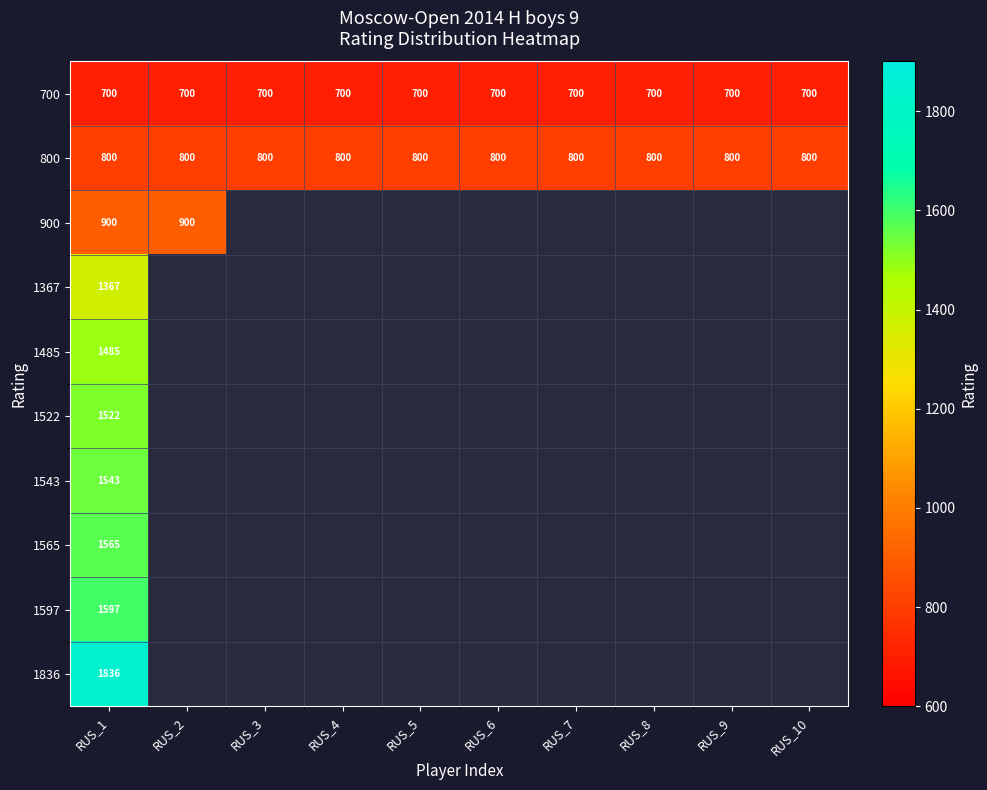

What is the minimum value for 800?

800